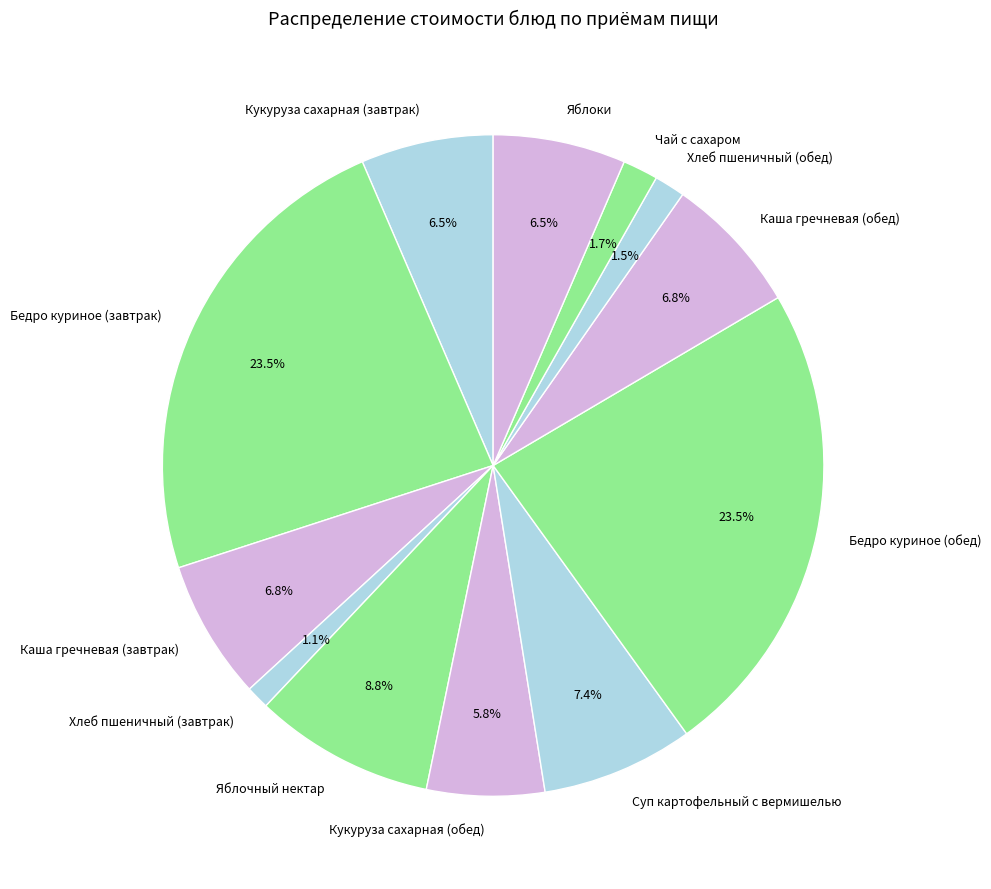

How many segments does this pie chart have?

12